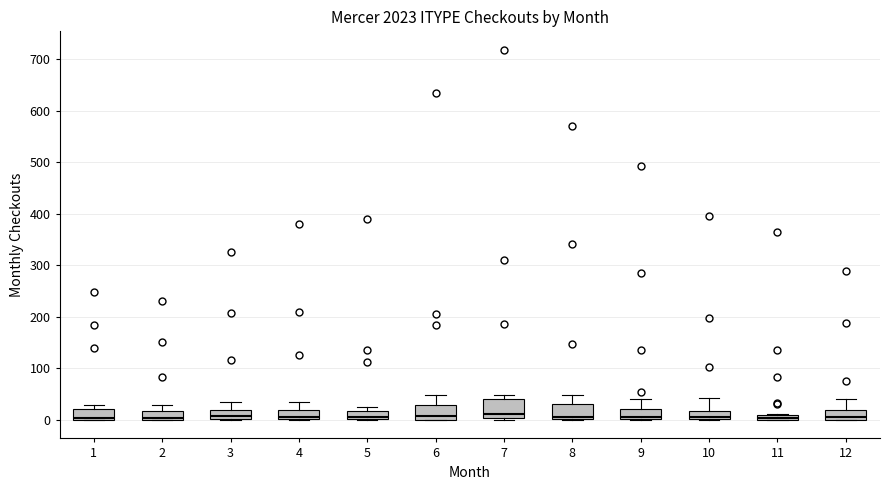

Where does the median line of the box at x = 8 sit on the y-axis? The values are not printed on the chart, so give them approximately, as read against the axis.

10